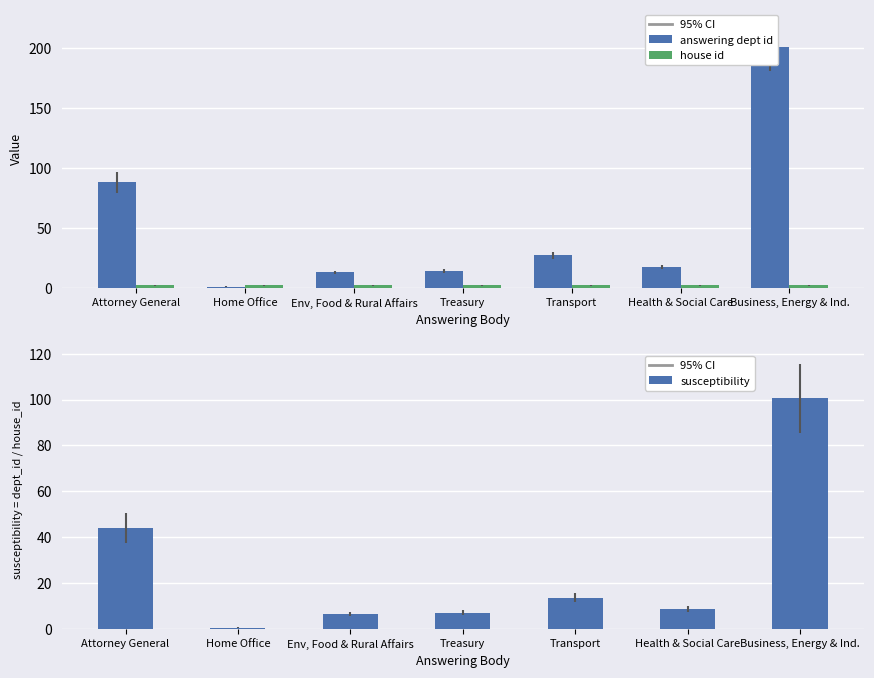

What is the spread (max minus min) of values at Home Office?

1.5